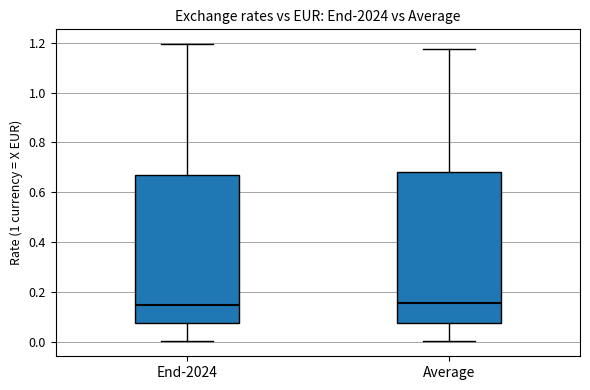

Reading left to right, transcribe this box plot: for each box, give where its median line is, the range the box spans, and where its two whiskers end, as read against the y-axis. The values are not printed on the chart, so give them approximately, as read against the axis.

End-2024: median 0.14, box 0.08 to 0.66, whiskers 0.00 to 1.20
Average: median 0.16, box 0.08 to 0.68, whiskers 0.00 to 1.18